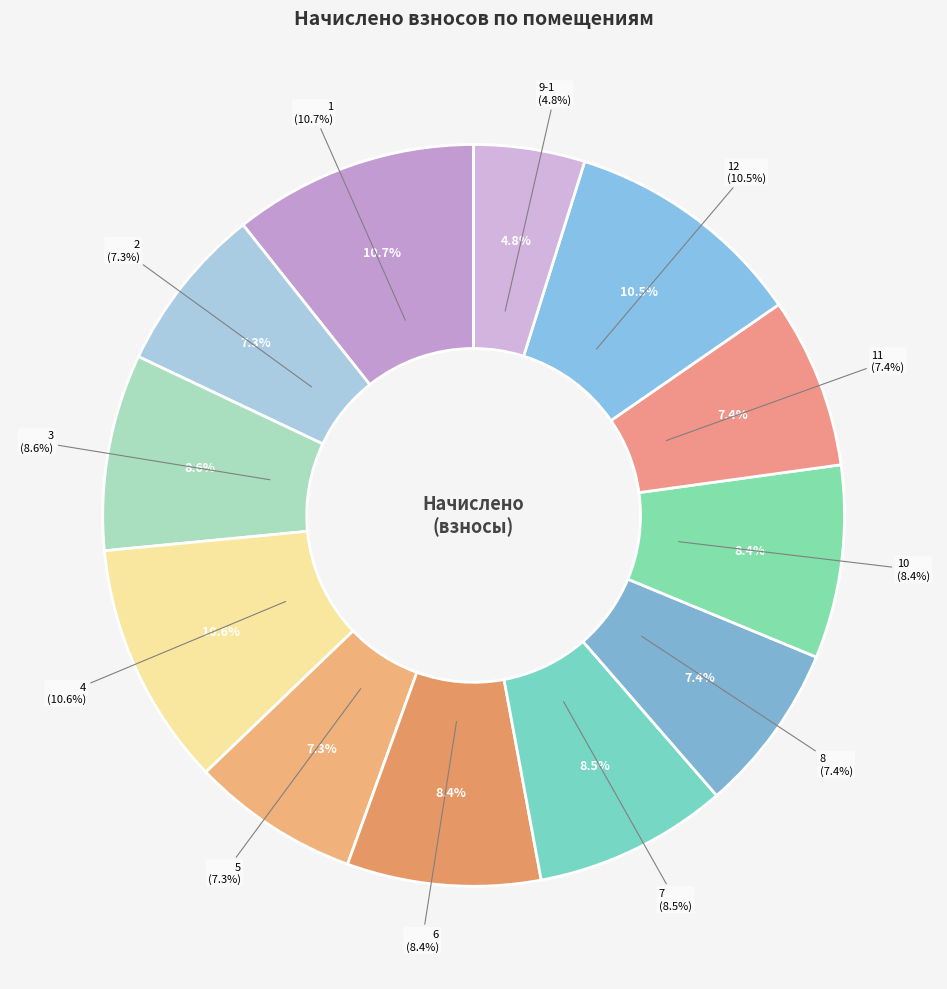

Approximately how many times larger is the value at 12 compared to 5?

1.4